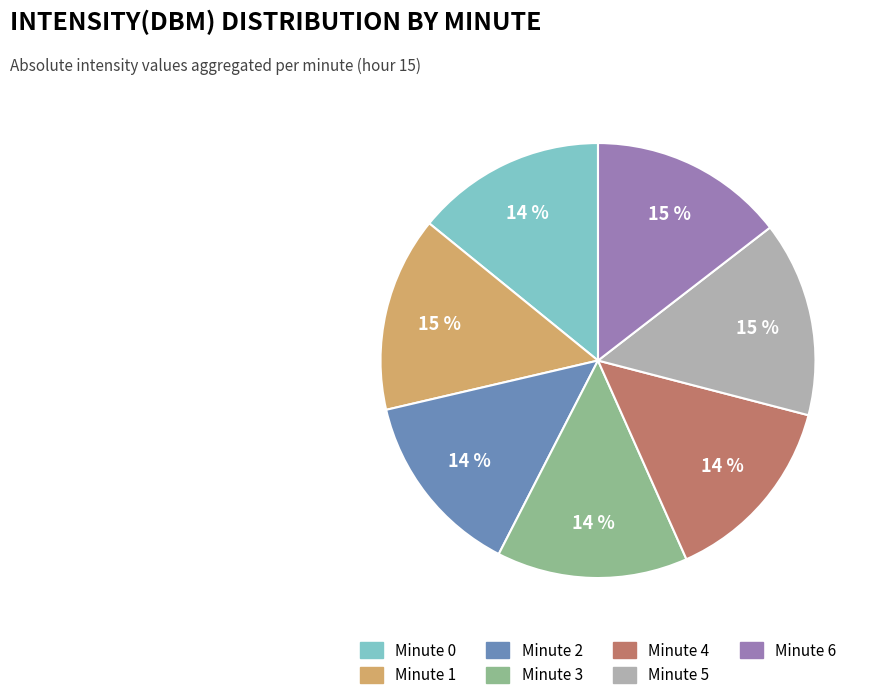

What percentage is the Minute 5 slice, to the nearest percent?

15%